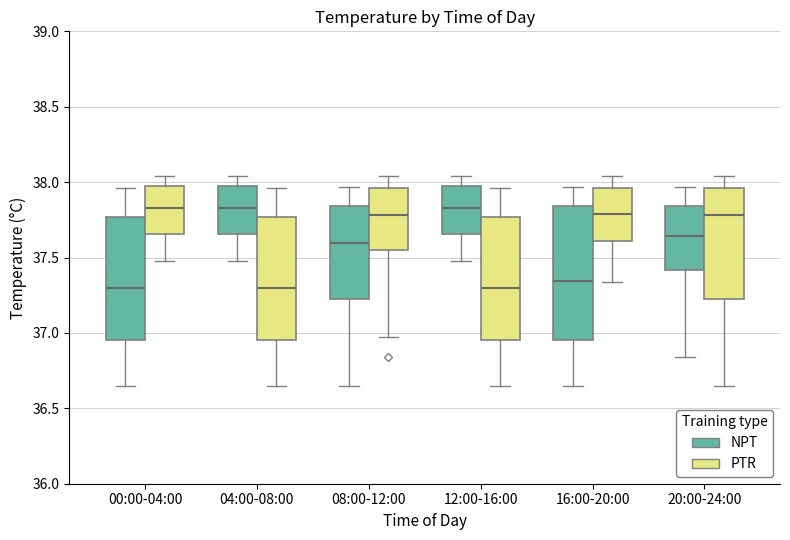

Reading left to right, read every box against the y-axis: the position of its median line, the range the box covers, and the ends of its whiskers. The values are not printed on the chart, so give them approximately, as read against the axis.

00:00-04:00 (NPT): median 37.30, box 36.95 to 37.75, whiskers 36.65 to 37.95
00:00-04:00 (PTR): median 37.85, box 37.65 to 38.00, whiskers 37.50 to 38.05
04:00-08:00 (NPT): median 37.85, box 37.65 to 38.00, whiskers 37.50 to 38.05
04:00-08:00 (PTR): median 37.30, box 36.95 to 37.75, whiskers 36.65 to 37.95
08:00-12:00 (NPT): median 37.60, box 37.25 to 37.85, whiskers 36.65 to 37.95
08:00-12:00 (PTR): median 37.80, box 37.55 to 37.95, whiskers 36.95 to 38.05
12:00-16:00 (NPT): median 37.85, box 37.65 to 38.00, whiskers 37.50 to 38.05
12:00-16:00 (PTR): median 37.30, box 36.95 to 37.75, whiskers 36.65 to 37.95
16:00-20:00 (NPT): median 37.35, box 36.95 to 37.85, whiskers 36.65 to 37.95
16:00-20:00 (PTR): median 37.80, box 37.60 to 37.95, whiskers 37.35 to 38.05
20:00-24:00 (NPT): median 37.65, box 37.40 to 37.85, whiskers 36.85 to 37.95
20:00-24:00 (PTR): median 37.80, box 37.25 to 37.95, whiskers 36.65 to 38.05